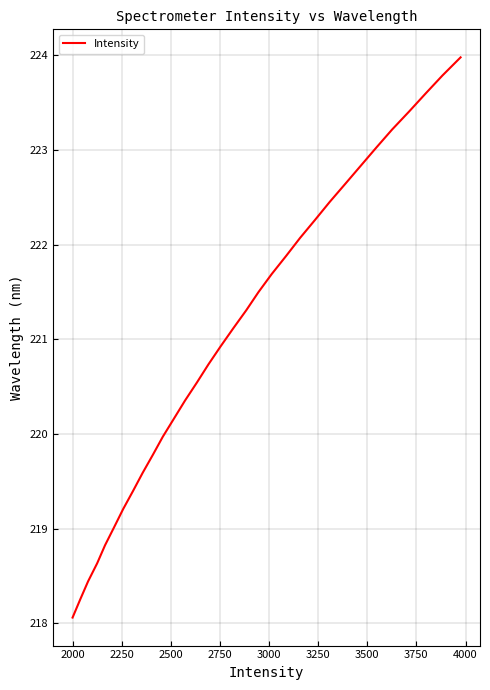

What is the smallest value displayed?

218.1